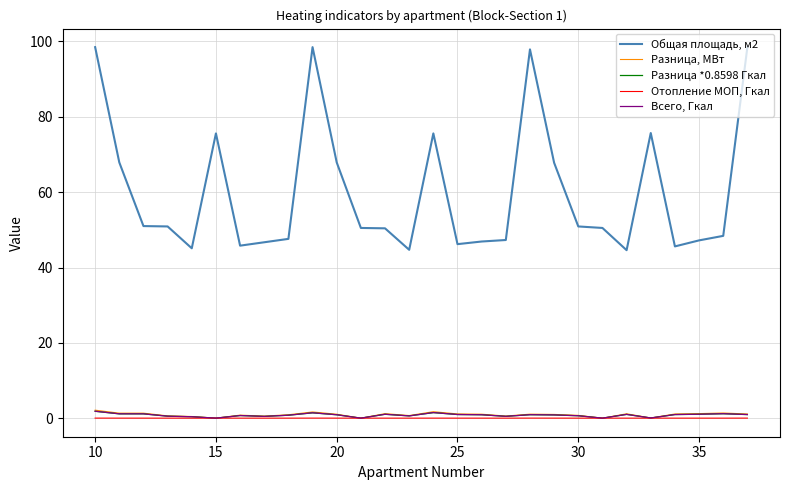

Does the chart have visible grid lines?

Yes